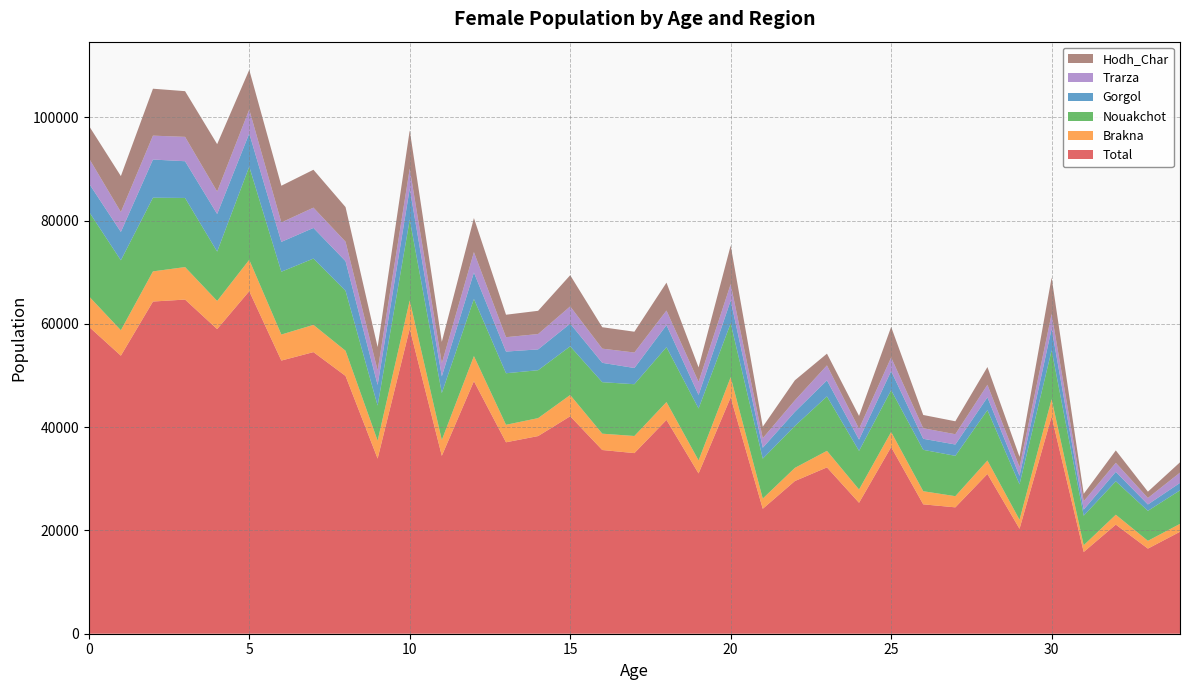

Reading left to right, list all the values displayed in this chart.

Total: 59466.1	53832.7	64319.2	64698.7	58982.9	66325.5	52888.3	54527.1	49915.7	33911.4	59062.5	34445.1	48899.3	37066.3	38269.3	42103.4	35571.1	34970.1	41398.0	31039.0	45763.5	24193.3	29562.3	32207.6	25353.8	36143.2	25051.4	24468.9	30936.0	20319.2	42046.2	15824.2	21125.8	16481.3	19737.3
Brakna: 5898.6	4925.7	5837.2	6293.0	5451.6	6071.6	5041.1	5272.7	4873.3	3467.2	5455.8	3060.8	4855.1	3385.5	3474.9	4117.5	3160.7	3314.5	3459.7	2520.0	3903.8	1976.4	2548.1	3201.5	2572.6	2924.1	2539.6	2164.0	2602.2	1743.7	3366.2	1314.3	1916.3	1509.3	1534.7
Nouakchot: 16403.7	13544.1	14270.4	13380.7	9559.0	18040.0	12160.1	12838.5	11612.1	6784.6	15660.6	9086.9	11063.5	9981.3	9274.8	9424.1	9969.7	10025.2	10626.3	10052.9	10426.5	7729.0	8118.0	10536.4	7475.3	8087.4	8014.2	7811.0	9753.6	6860.0	9453.0	5717.2	6467.8	5804.5	6485.3
Gorgol: 5467.5	5494.3	7382.4	7113.9	7275.0	6424.4	5776.4	5932.6	5737.4	4012.3	6001.4	3243.6	5112.3	4198.5	4033.9	4391.7	3748.6	3139.3	4264.7	2631.6	4425.8	2116.3	2735.9	3106.1	2188.7	3697.0	2138.0	2191.5	2476.6	1648.1	4194.2	1181.5	1831.3	1232.1	1443.1
Trarza: 4876.3	3857.1	4630.3	4718.2	4349.2	4630.0	3767.8	3927.5	3767.8	2817.9	3856.0	2552.1	3959.3	2782.6	2973.5	3339.2	2746.3	2999.1	2824.8	2528.3	3171.1	1842.9	2224.7	2905.4	2100.2	2644.6	2043.5	1992.0	2429.9	1717.3	2850.4	1610.1	1749.7	1256.8	1996.1
Hodh_Char: 6272.4	6953.6	9085.7	8846.8	9174.2	7683.8	7106.7	7336.0	6703.6	4505.9	7429.1	4124.5	6592.6	4348.2	4497.2	6040.5	4147.4	4027.0	5403.7	2796.5	7466.0	2219.2	3879.2	2270.8	2477.2	5907.3	2566.2	2507.9	3441.1	1958.0	7053.4	1438.8	2400.7	1219.9	1994.0